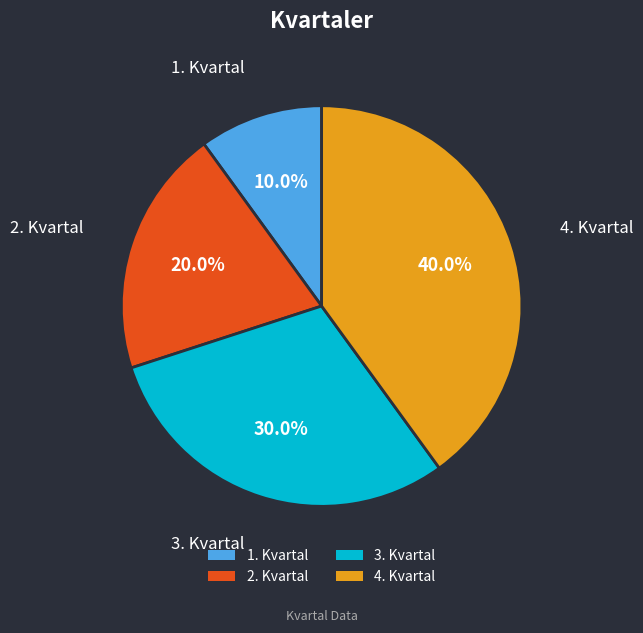

Count the number of slices in the pie.

4